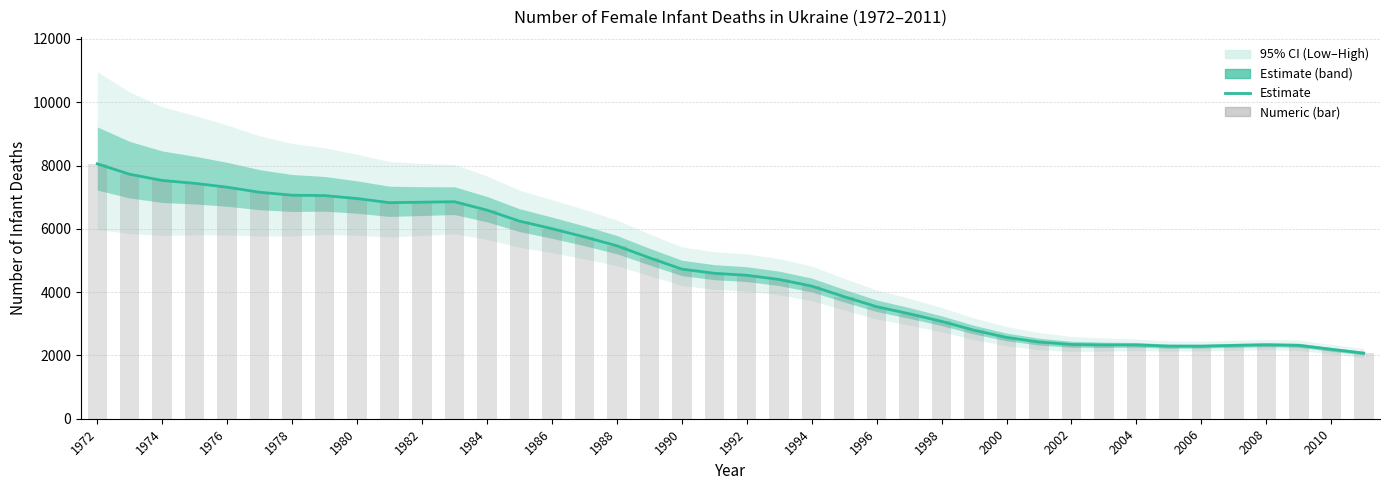

What is the greatest value displayed?

8054